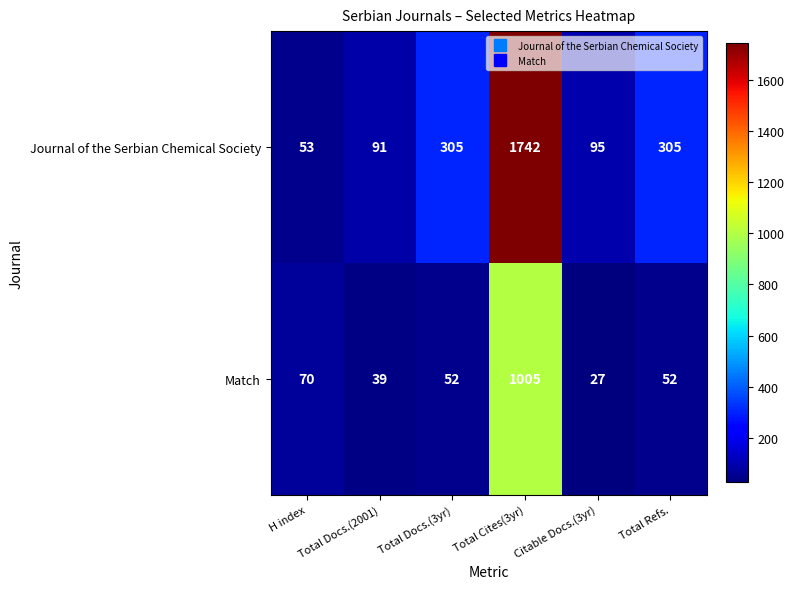

What is the difference between the second highest and second lowest values in the Match series?

31